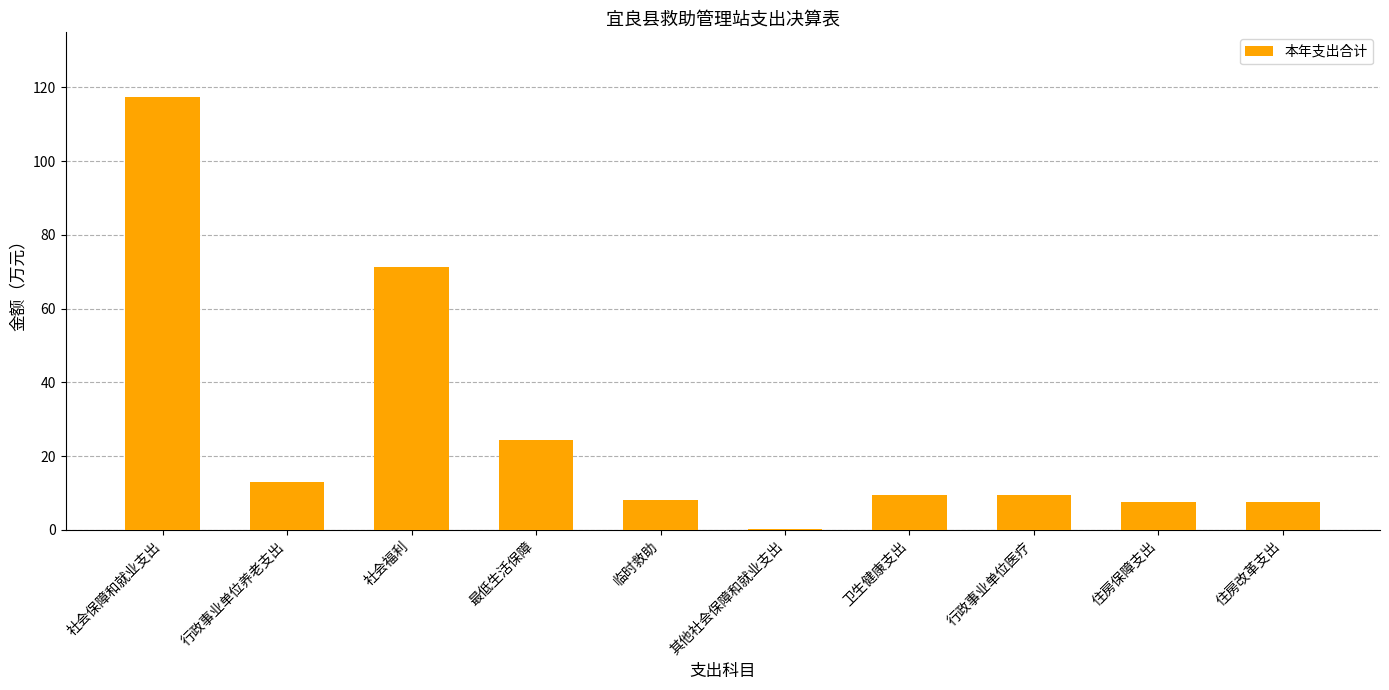

What value does the data have at 最低生活保障?

24.4